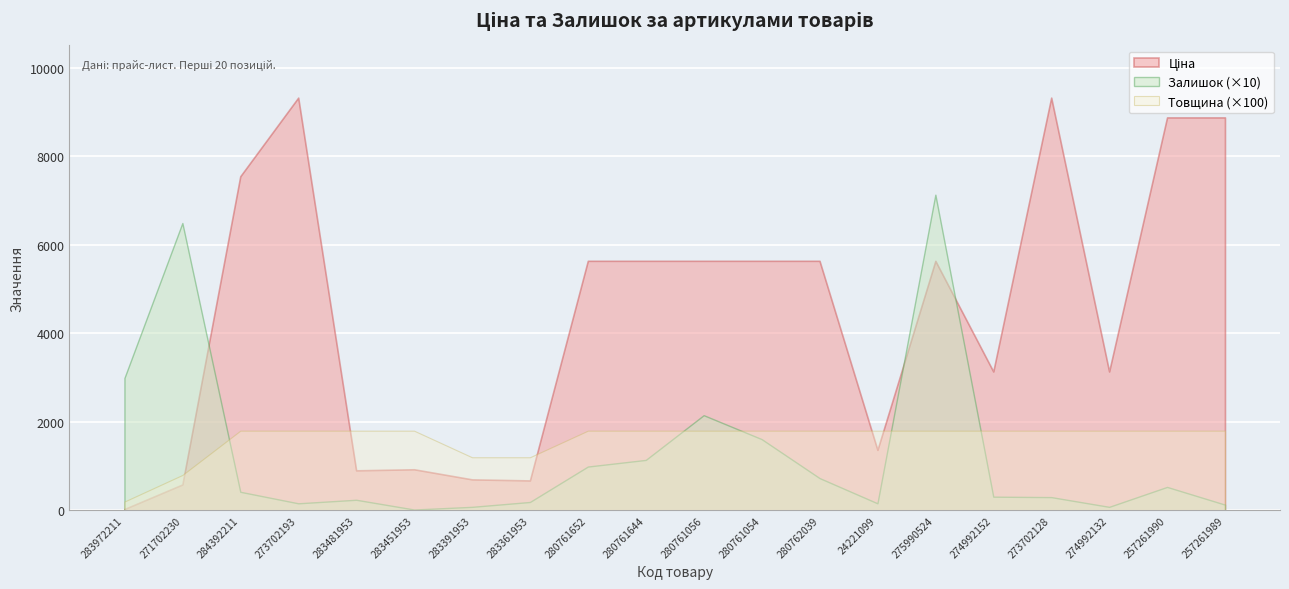

What is the highest value of the Залишок series?

713.0